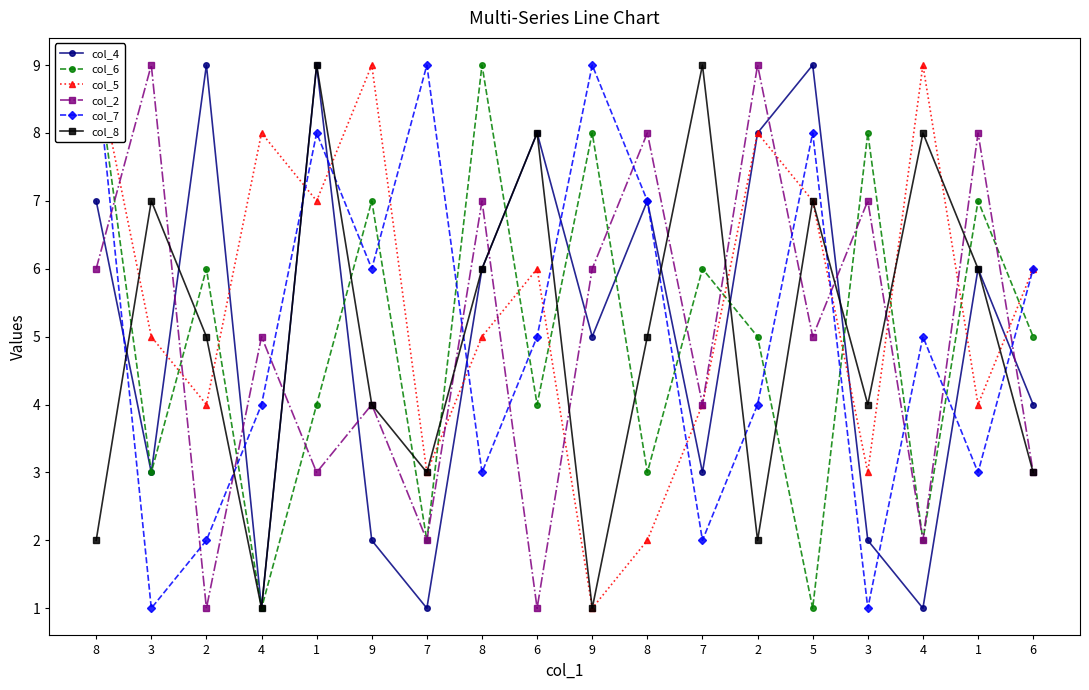

At which category is the sum across all series the highest?

8